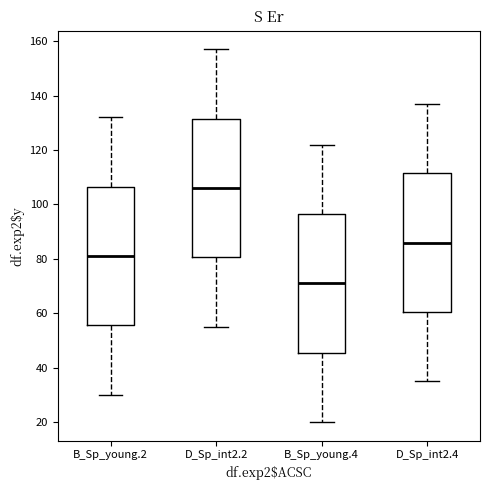

Reading left to right, transcribe this box plot: for each box, give where its median line is, the range the box spans, and where its two whiskers end, as read against the y-axis. The values are not printed on the chart, so give them approximately, as read against the axis.

B_Sp_young.2: median 82, box 56 to 106, whiskers 30 to 132
D_Sp_int2.2: median 106, box 80 to 132, whiskers 56 to 158
B_Sp_young.4: median 72, box 46 to 96, whiskers 20 to 122
D_Sp_int2.4: median 86, box 60 to 112, whiskers 36 to 138